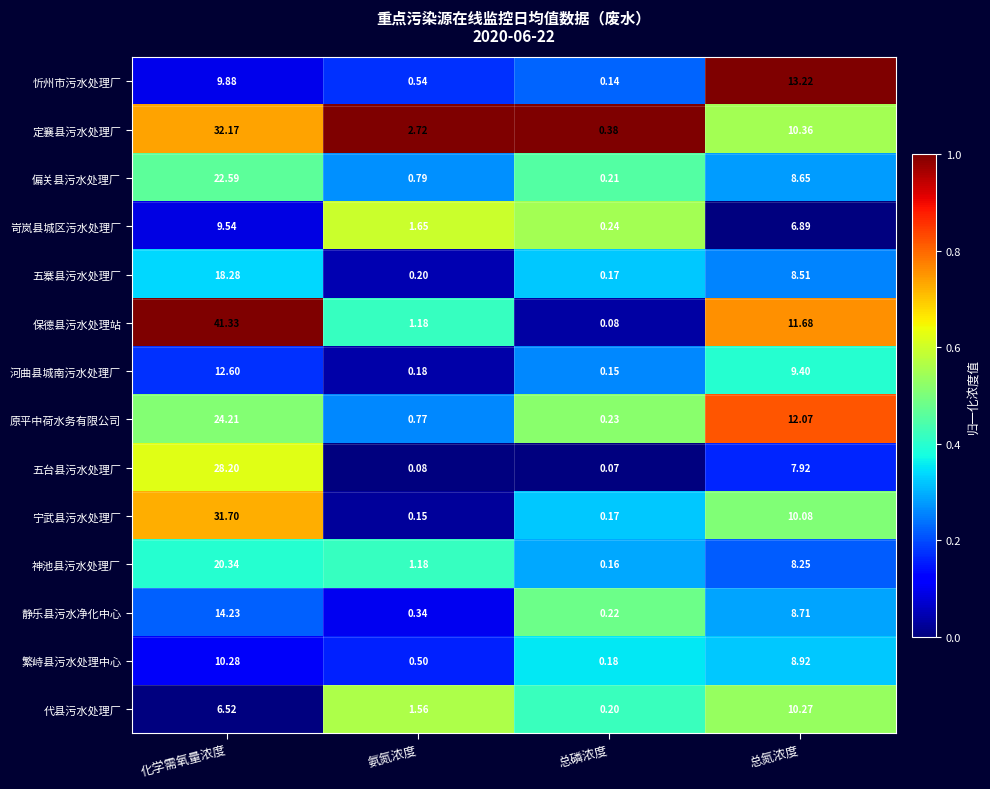

Which series has the largest total across all categories?

保德县污水处理站